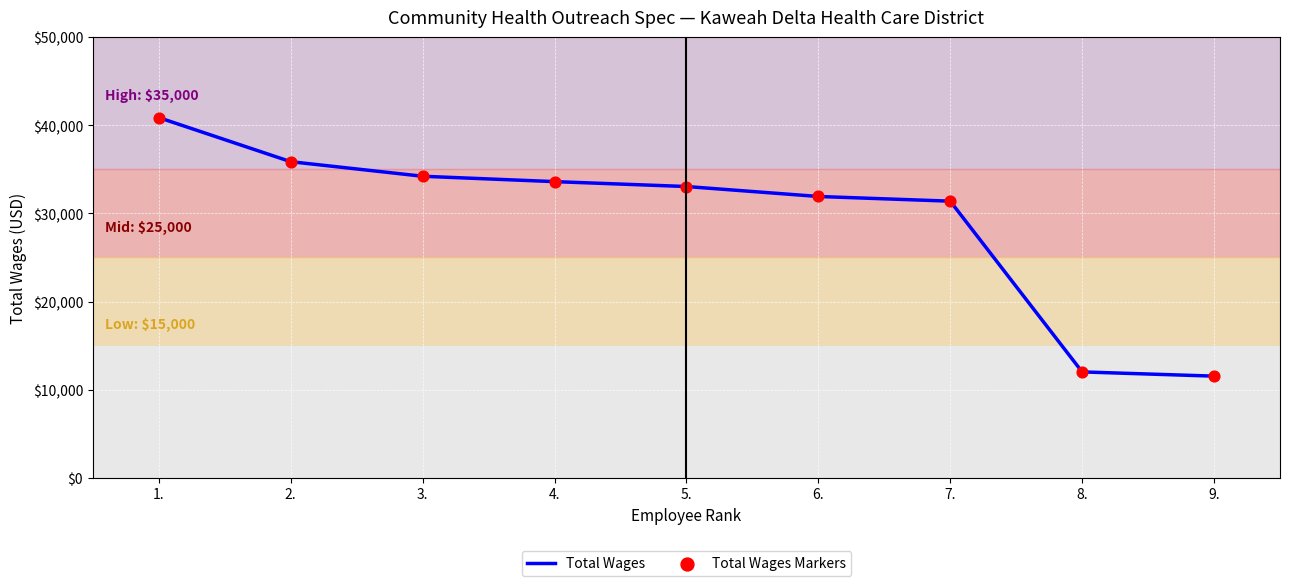

Between 1. and 8., which is larger?

1.